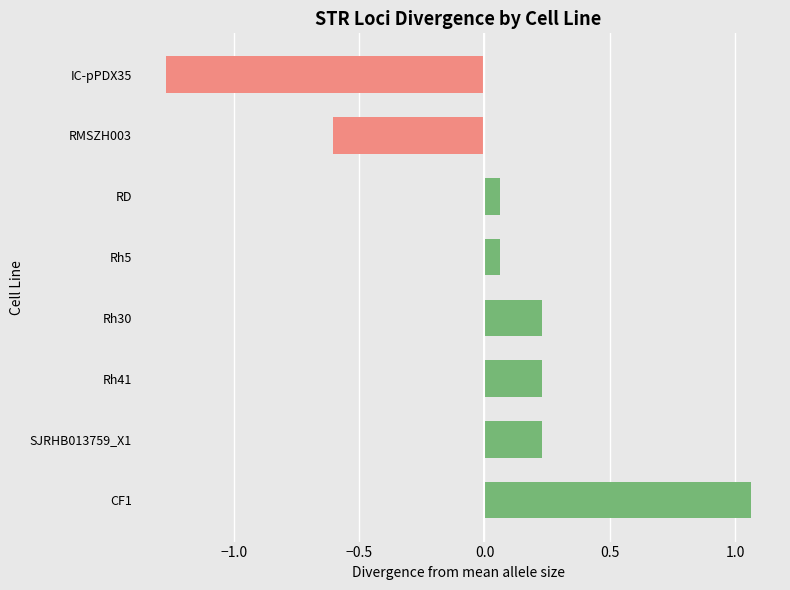

Which label corresponds to the largest value in the chart?

CF1